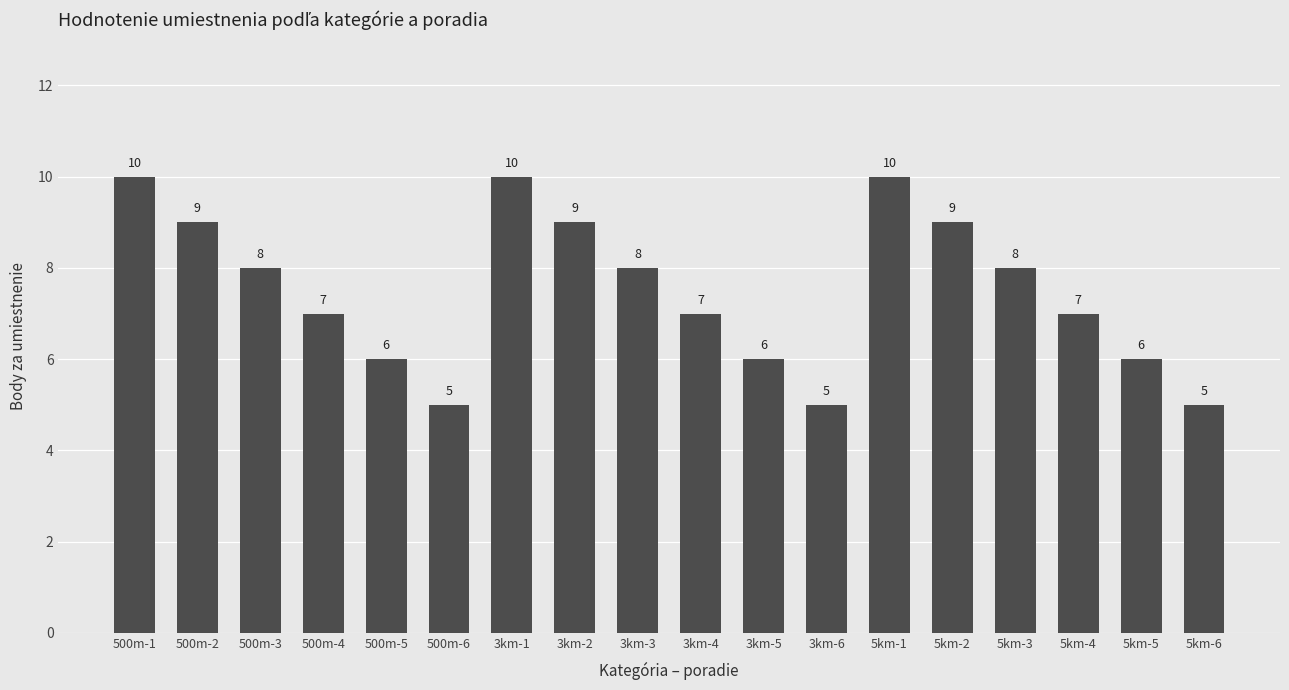

The chart shows a value of 15 at 500m-1. True or false?

False